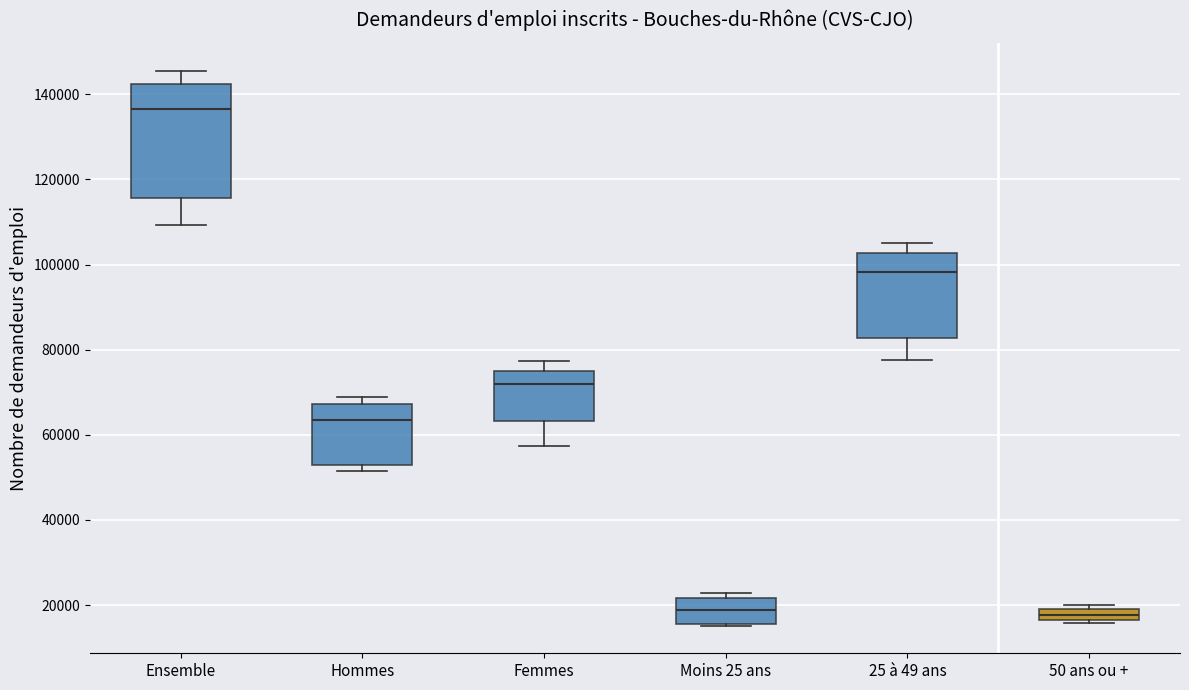

Where does the upper whisker of the box for Femmes end on the y-axis? The values are not printed on the chart, so give them approximately, as read against the axis.

78000